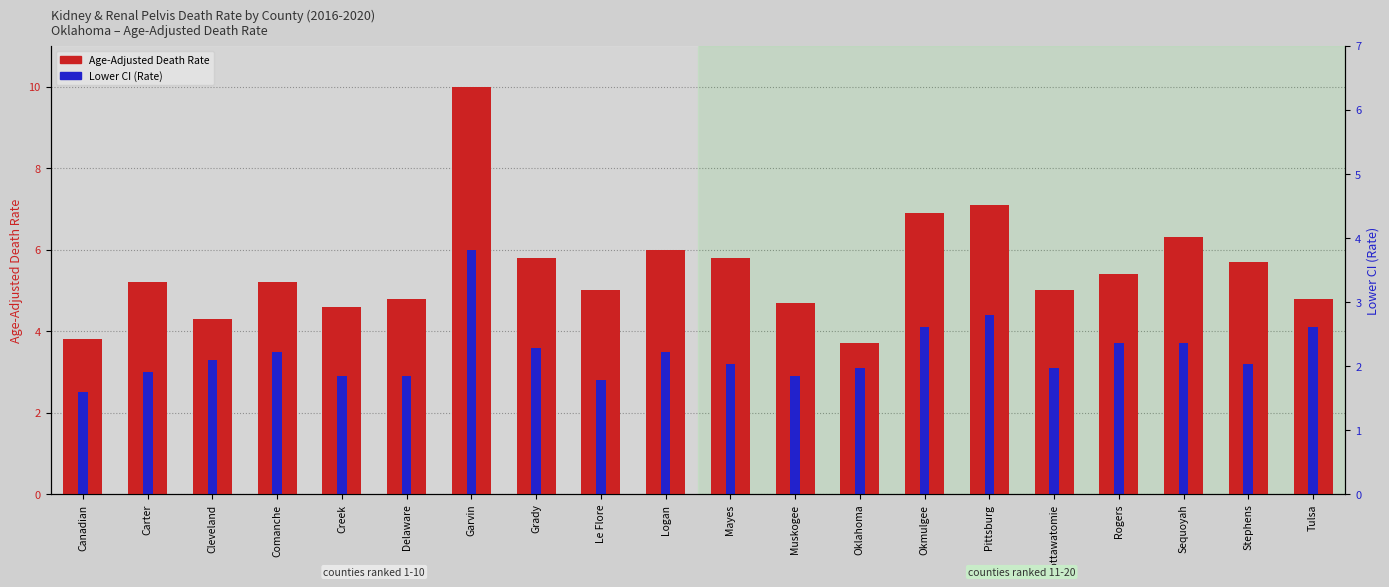

How many groups of bars are there?

20